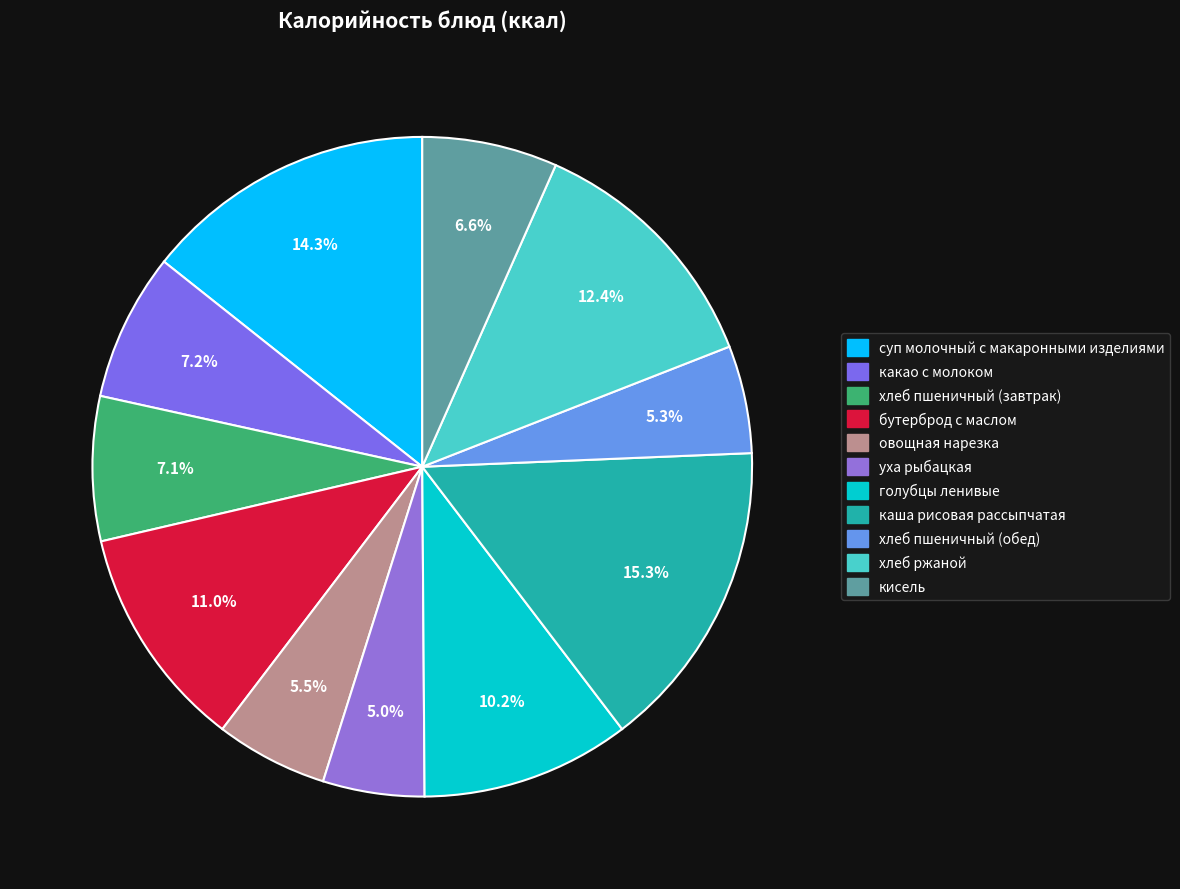

Is it true that кисель is 7% of the pie?

True